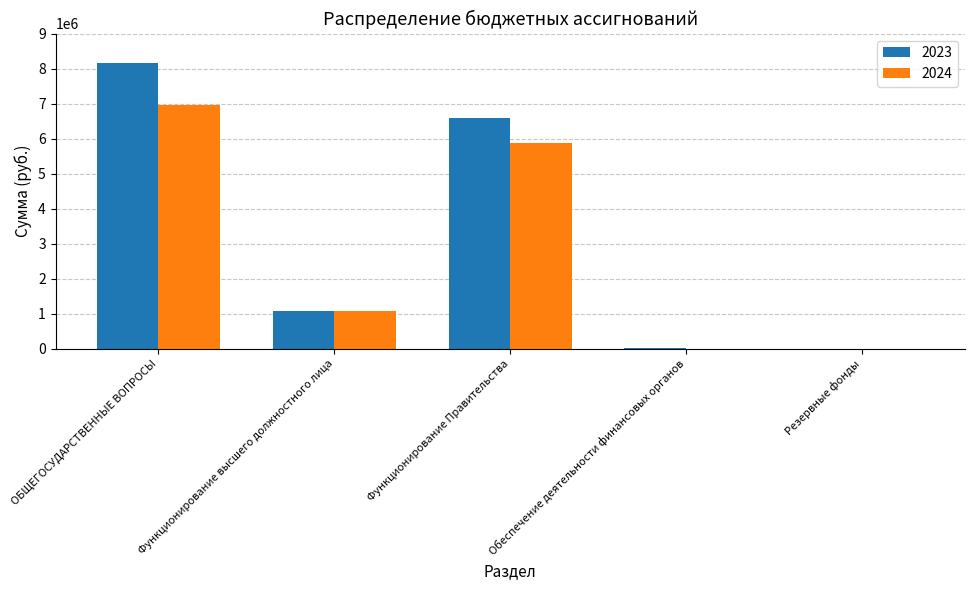

At which category is the sum across all series the highest?

ОБЩЕГОСУДАРСТВЕННЫЕ ВОПРОСЫ